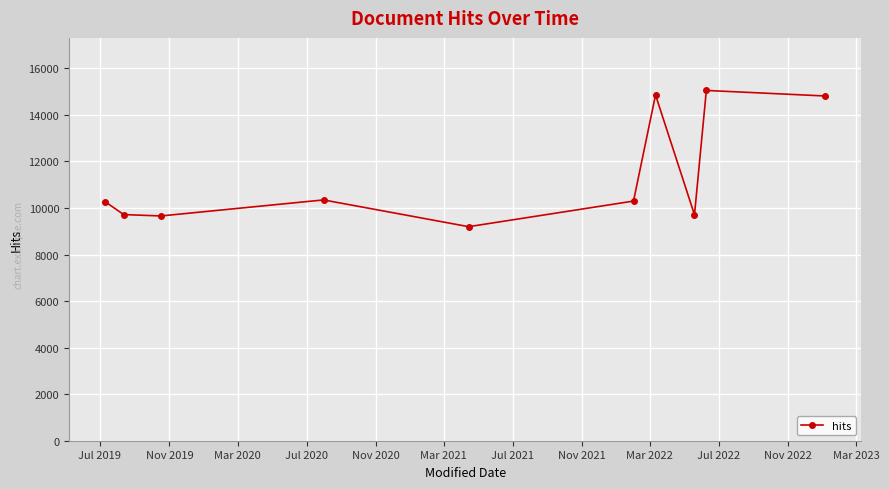

True or false: the data has more than 0 interior local peaks.

True